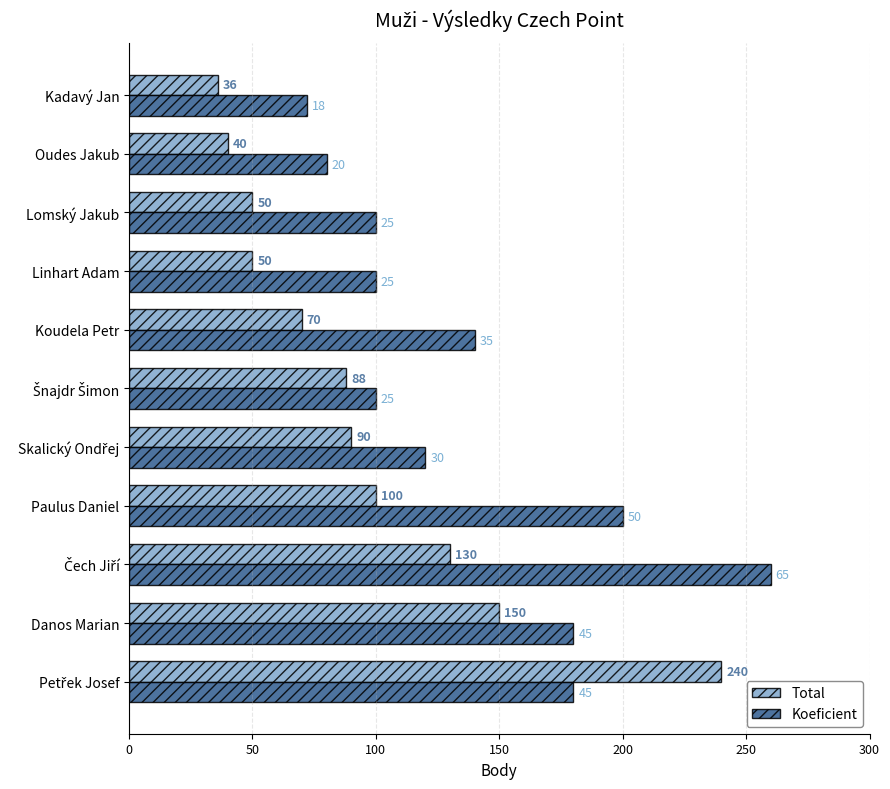

The Koeficient series shows 159 at Linhart Adam. True or false?

False